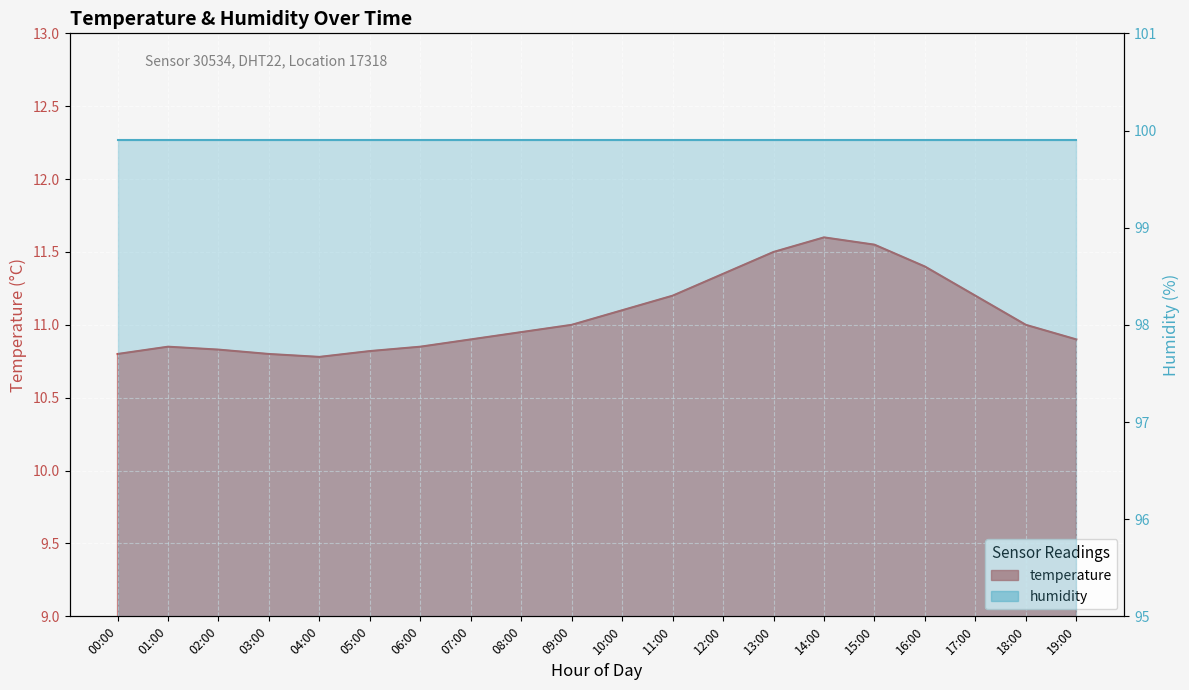

At which label is the value closest to 11?

09:00